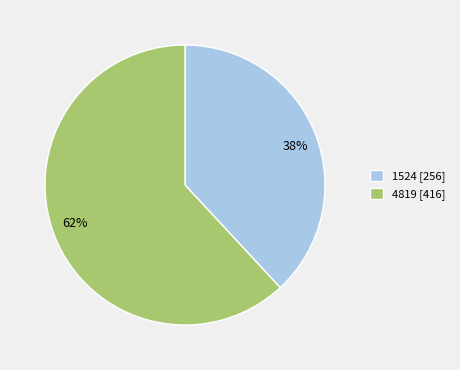

Is it true that 1524 is 38% of the pie?

True